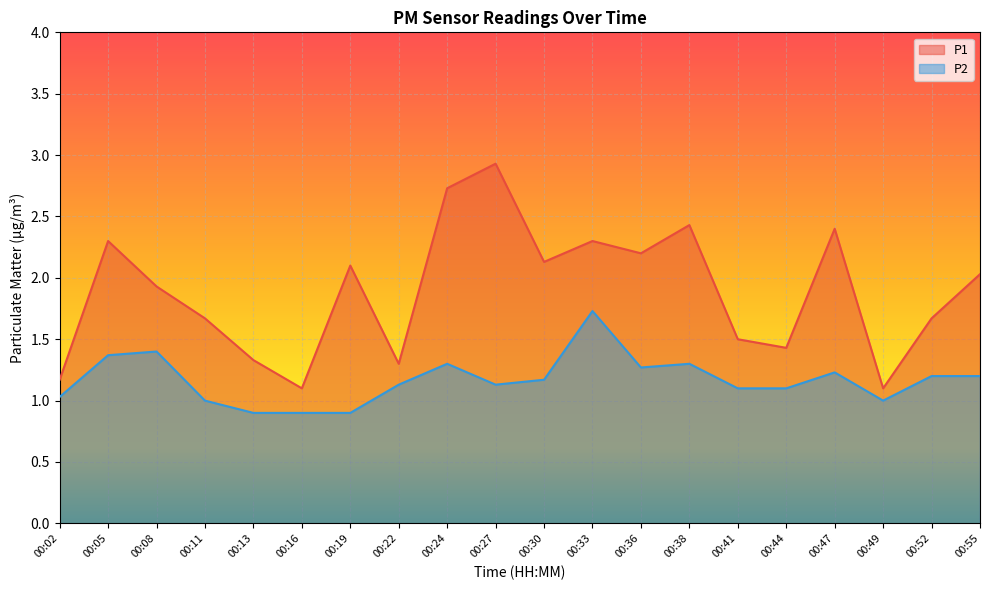

How many values in the P1 series are below 2?

10